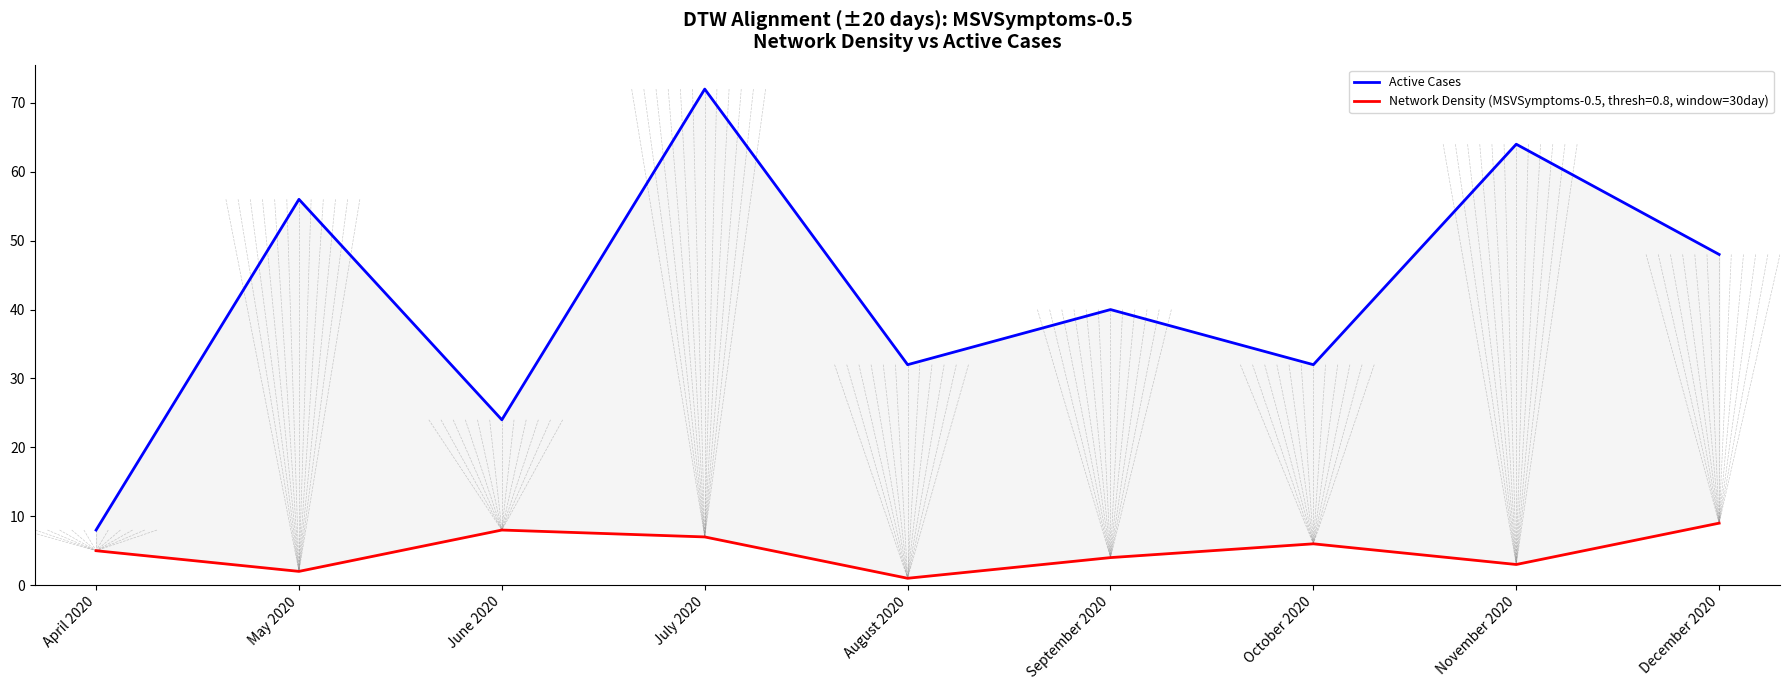

List the labels in order of value, smallest first.

April 2020, June 2020, August 2020, October 2020, September 2020, December 2020, May 2020, November 2020, July 2020